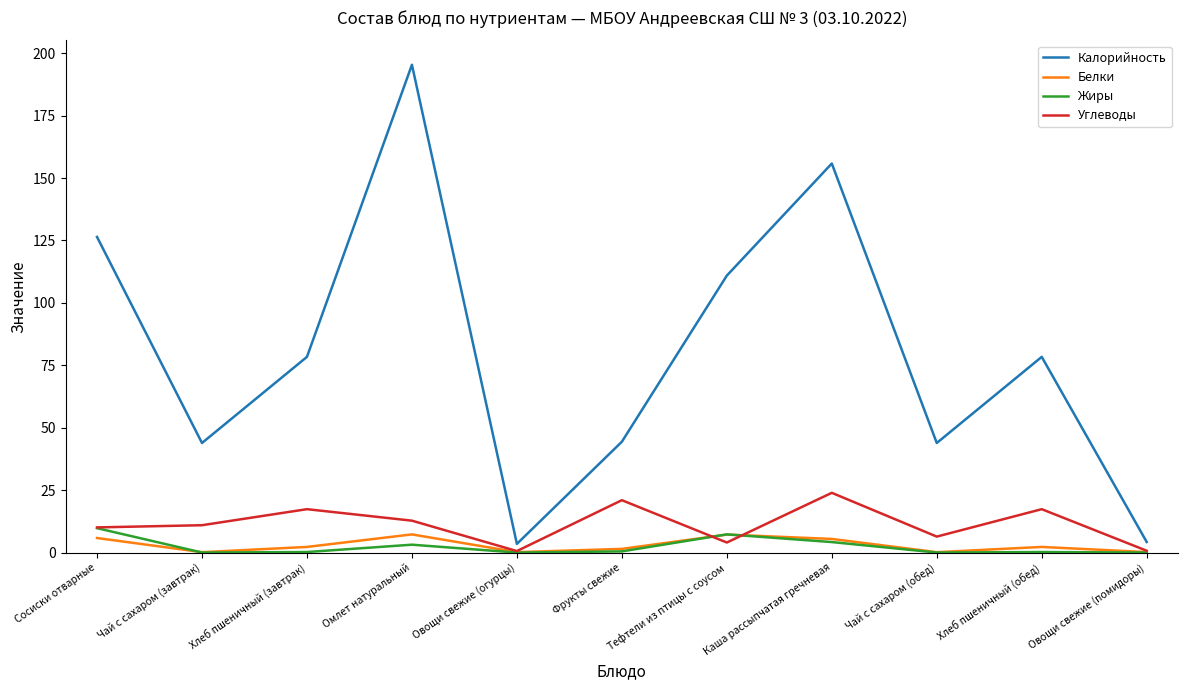

How many interior local peaks does the Белки series have?

3